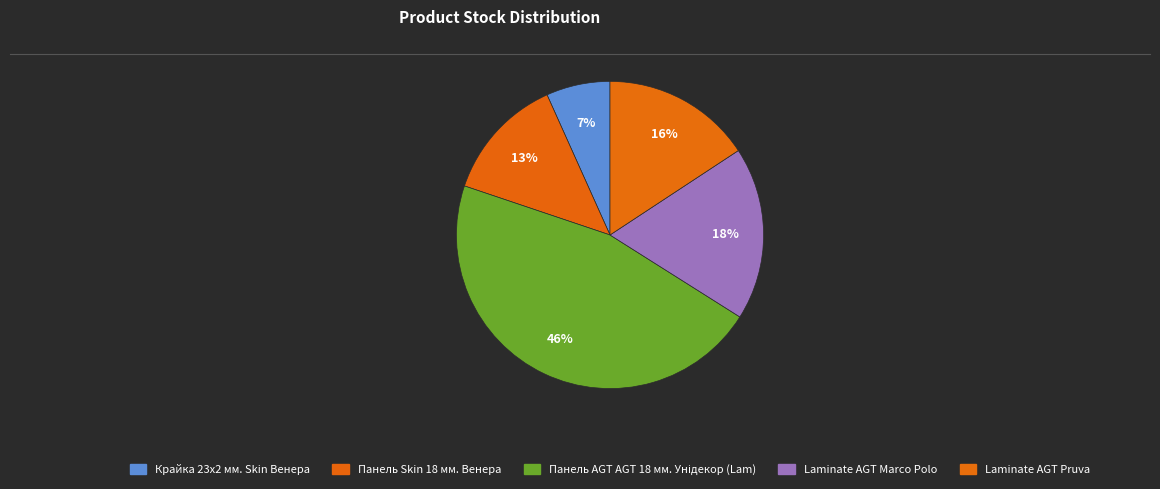

Which category has the biggest portion of the pie?

Панель AGT AGT 18 мм. Унідекор (Lam)